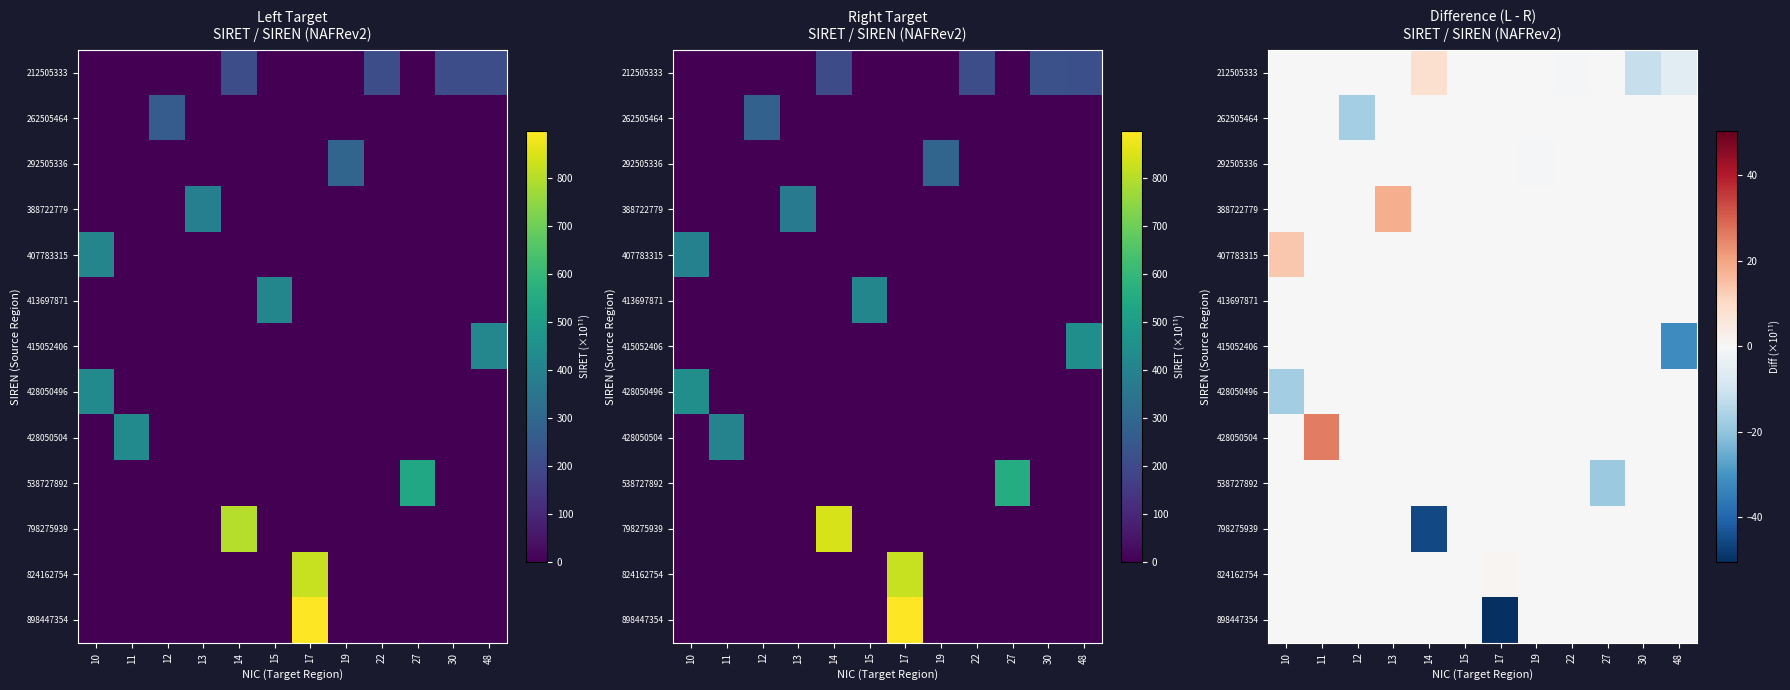

Which label corresponds to the smallest value in the chart?

17